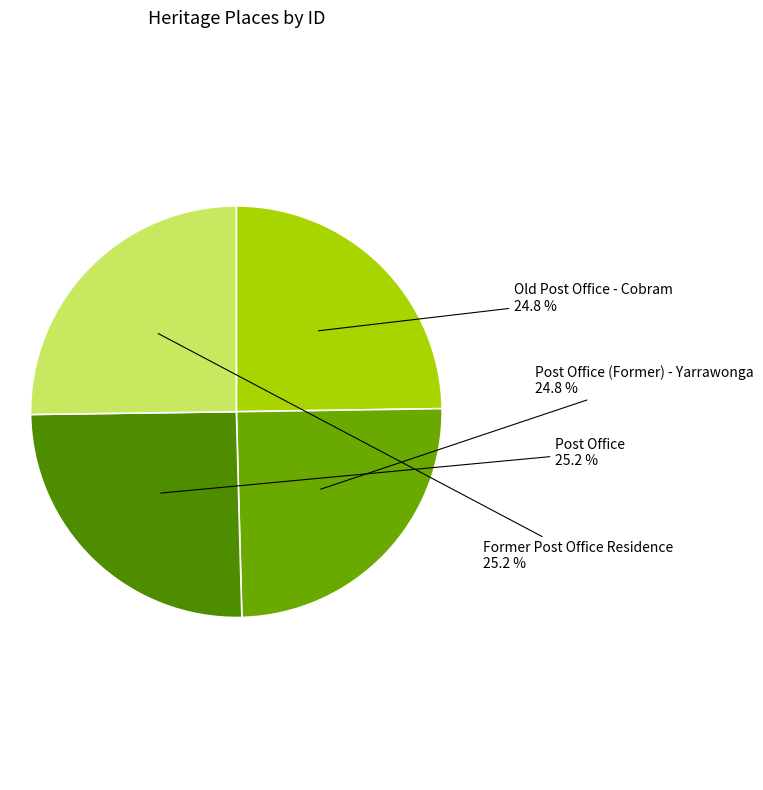

Is there any slice that represents more than half of the pie?

No